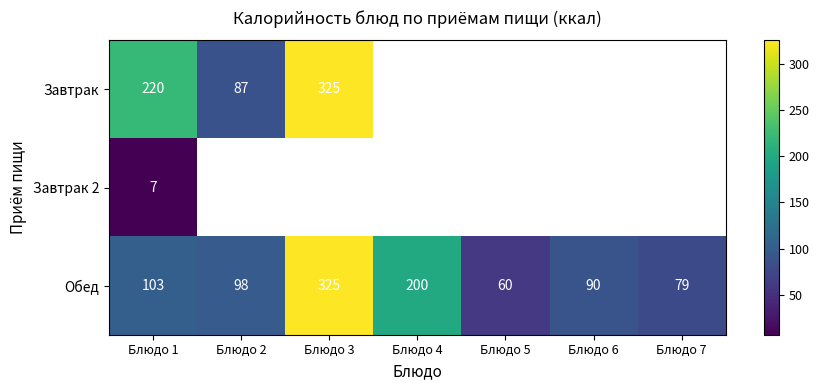

What is the minimum value shown in the chart?

7.2